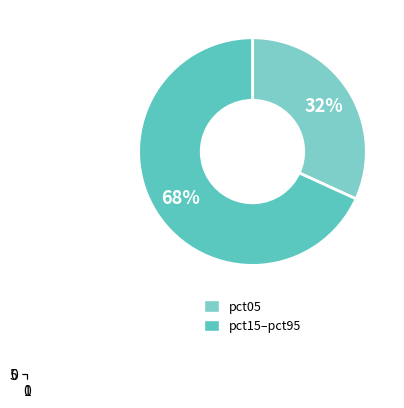

Combined, do pct15 and pct45 account for over 50%?

No